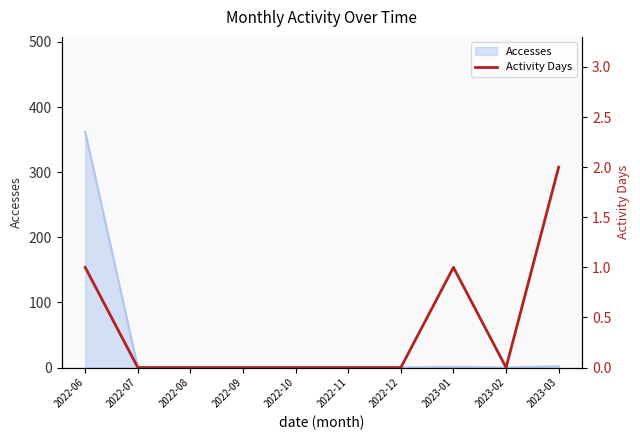

Reading right to left, extract all data points from this chart.

2	0	1	0	0	0	0	0	0	1